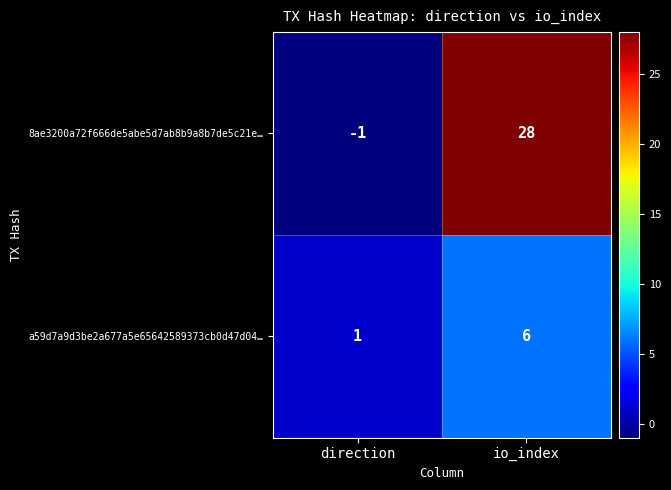

What is the sum of all 8ae3200a72f666de5abe5d7ab8b9a8b7de5c21e… values?

27